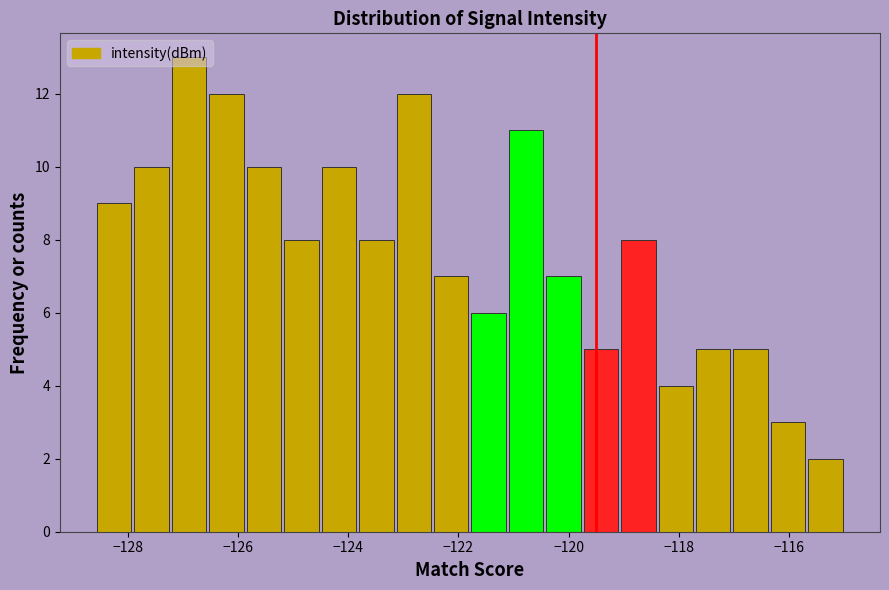

Around what value on the x-axis is the tallest bar? Give the approximate position of its centre, as read against the axis.

-126.8